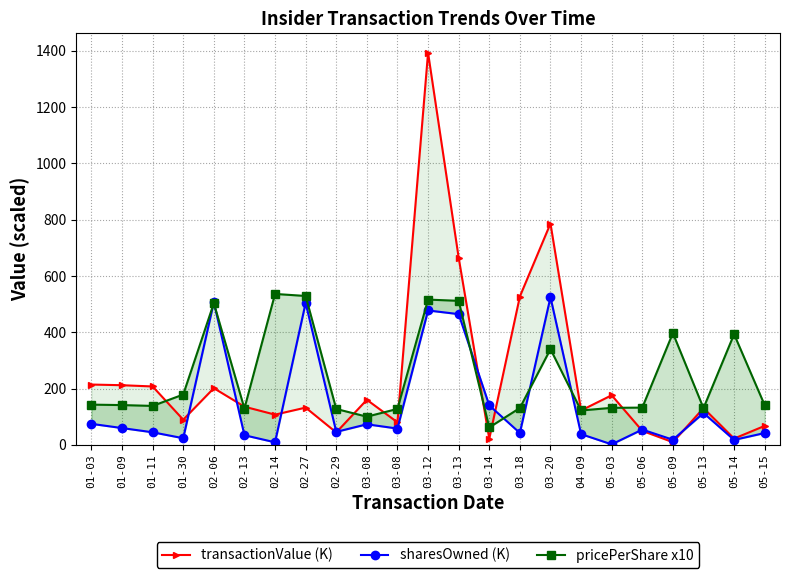

Which series has the widest spread of values?

transactionValue (K)